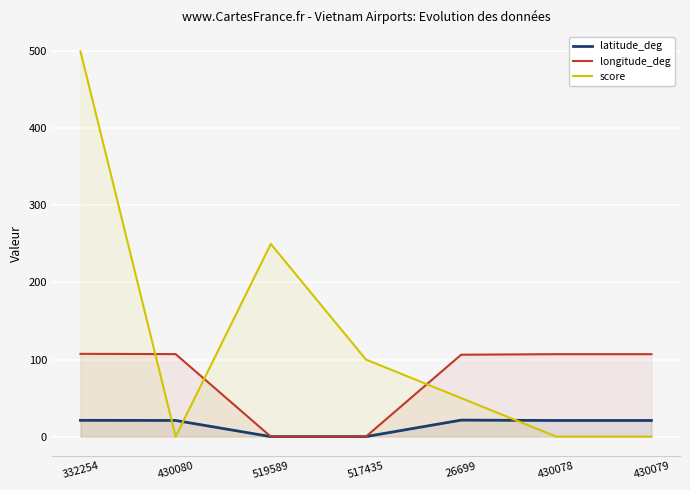

Reading left to right, what are all the values shown in this chart?

latitude_deg: 21.1	21.0	0.0	0.0	21.4	20.9	20.9
longitude_deg: 107.4	107.1	-0.0	0.0	106.3	107.0	107.0
score: 500.0	0.0	250.0	100.0	50.0	0.0	0.0